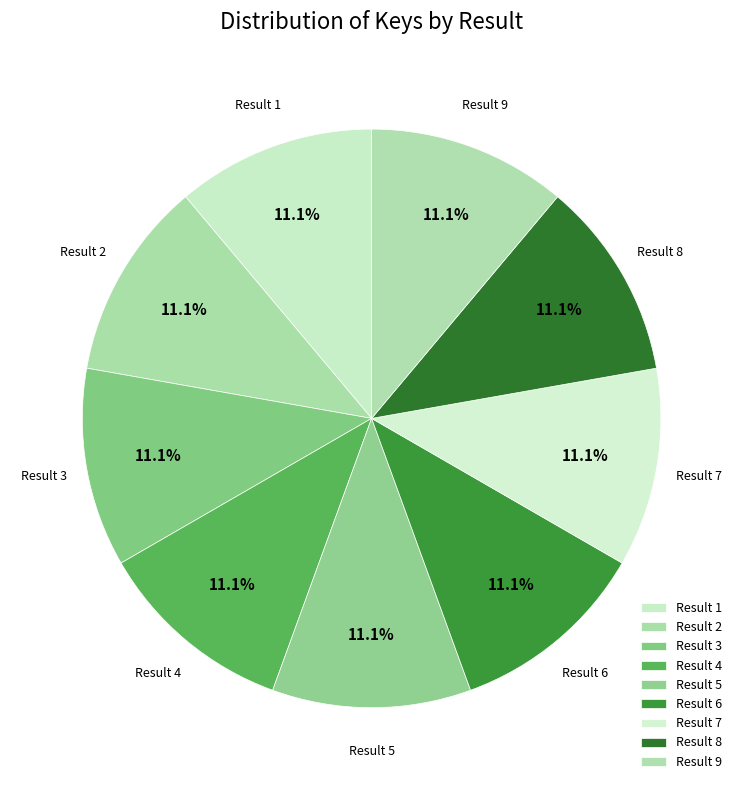

How many slices are in this pie chart?

9